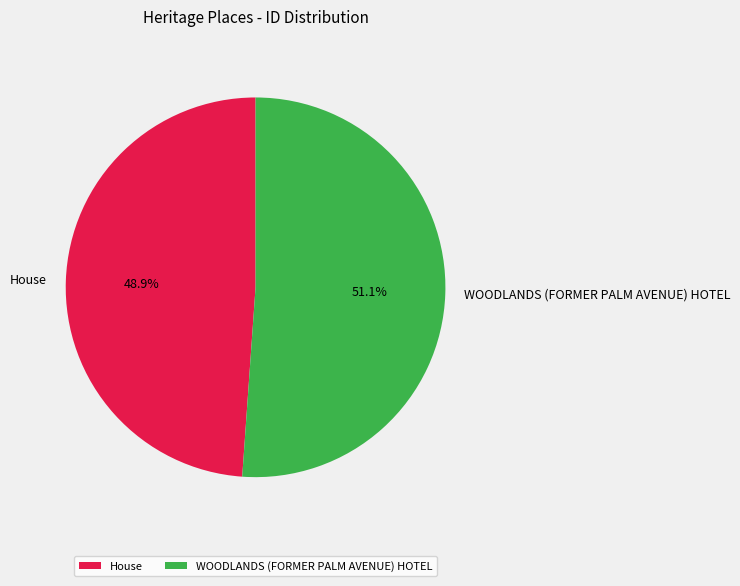

To the nearest percent, what percentage of the pie is WOODLANDS (FORMER PALM AVENUE) HOTEL?

51%